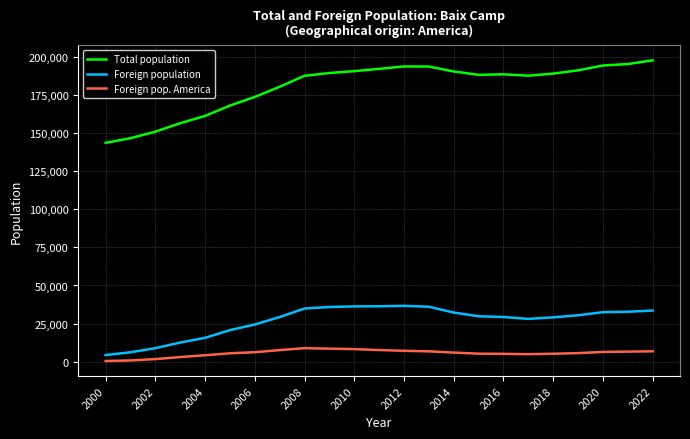

What is the difference between the maximum and minimum values in the Foreign pop. America series?

8424